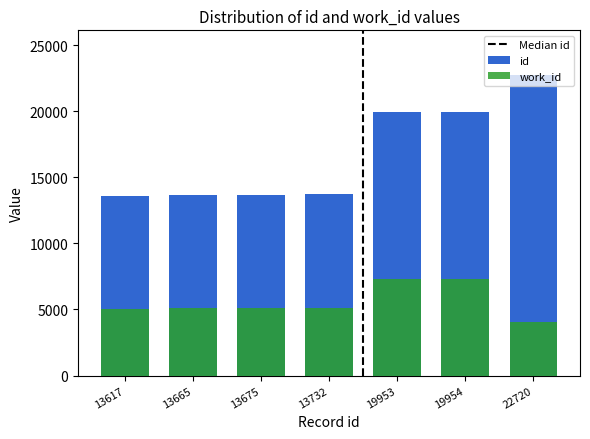

What is the highest value of the id series?

22720